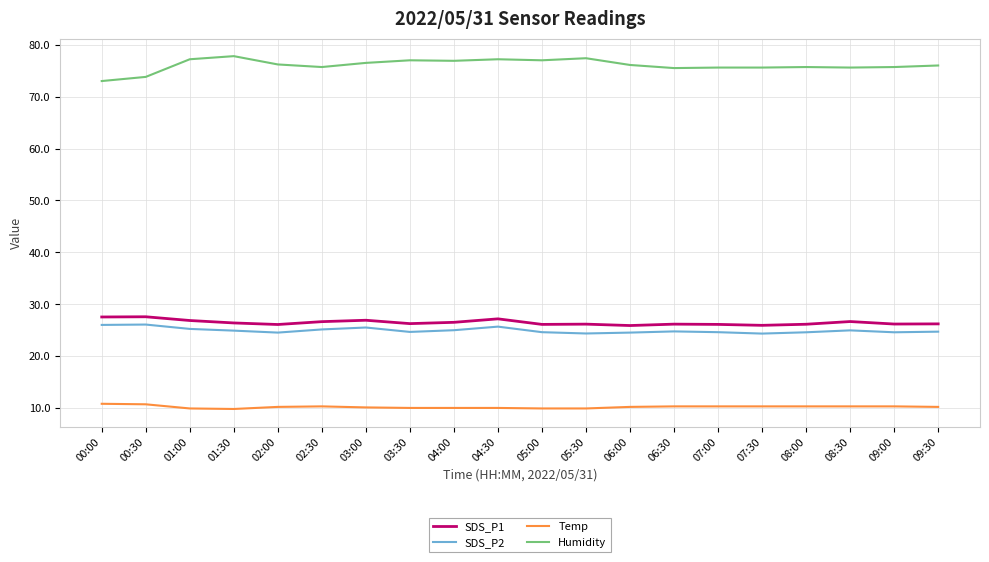

Which series has the largest total across all categories?

Humidity